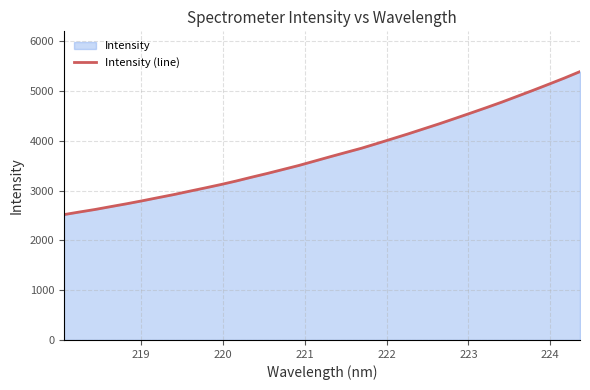

What is the maximum value shown in the chart?

5394.6